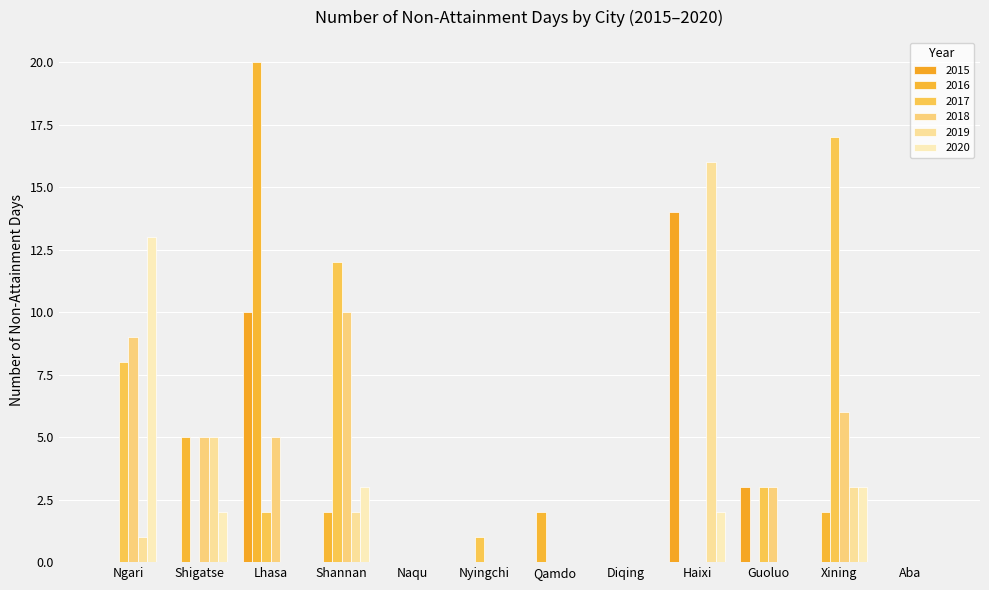

What is the greatest value displayed?

20